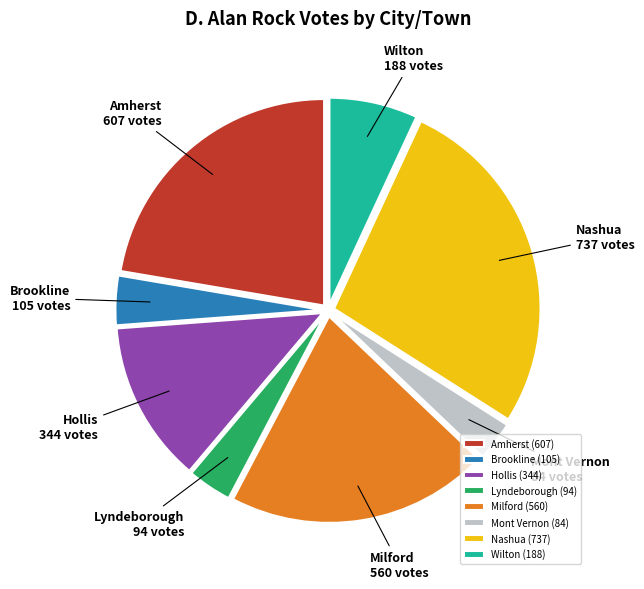

The Lyndeborough slice represents 3% of the pie. True or false?

True